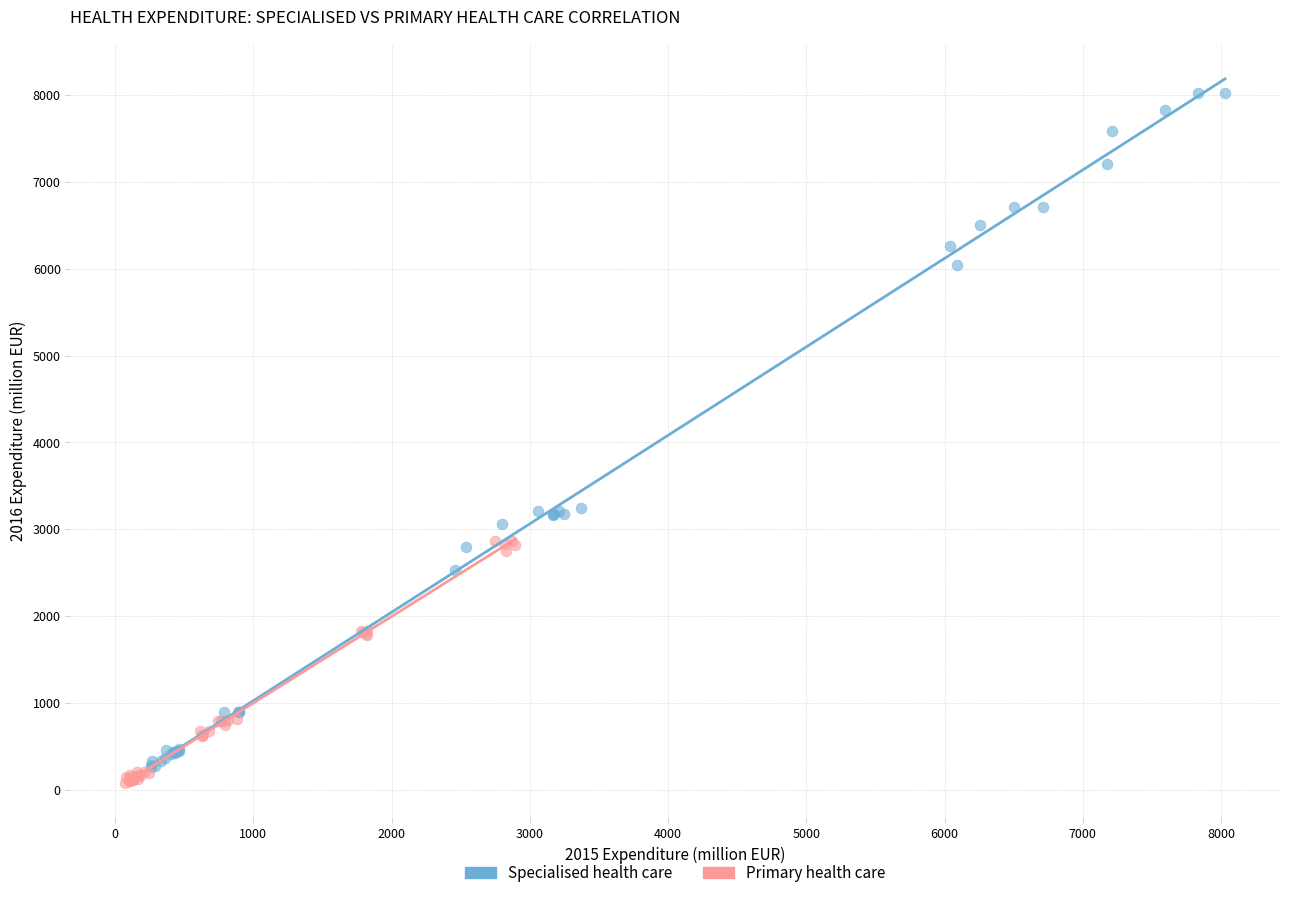

Which series reaches the maximum Y coordinate?

Specialised health care